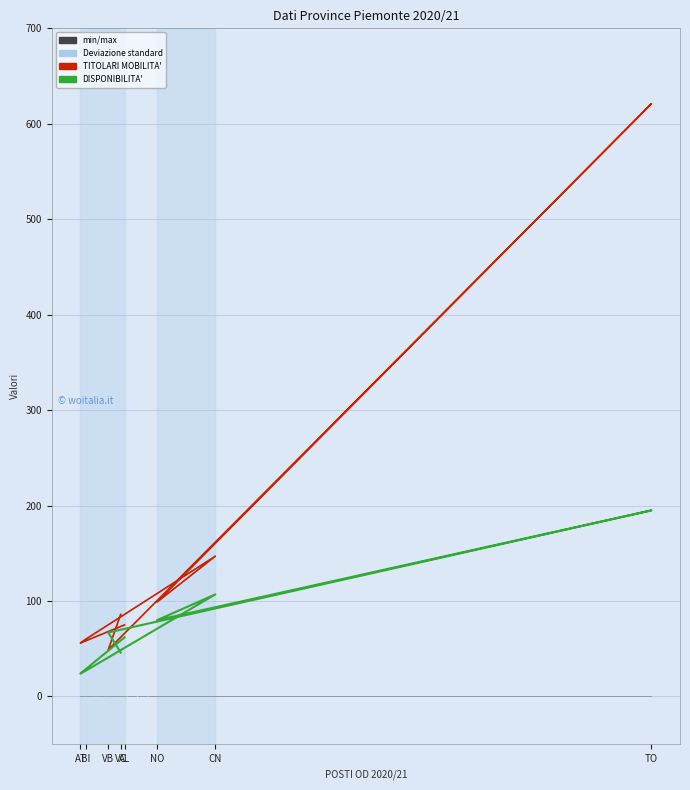

Between BI and NO, which series saw the biggest shift?

DISPONIBILITA'